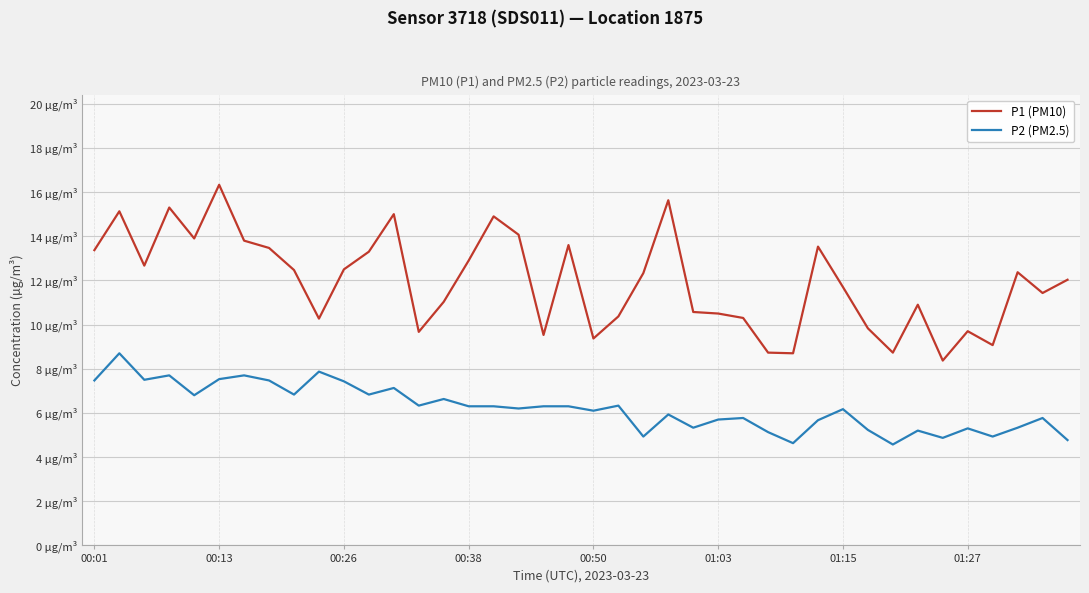

What is the average value of the P1 (PM10) series?

11.9